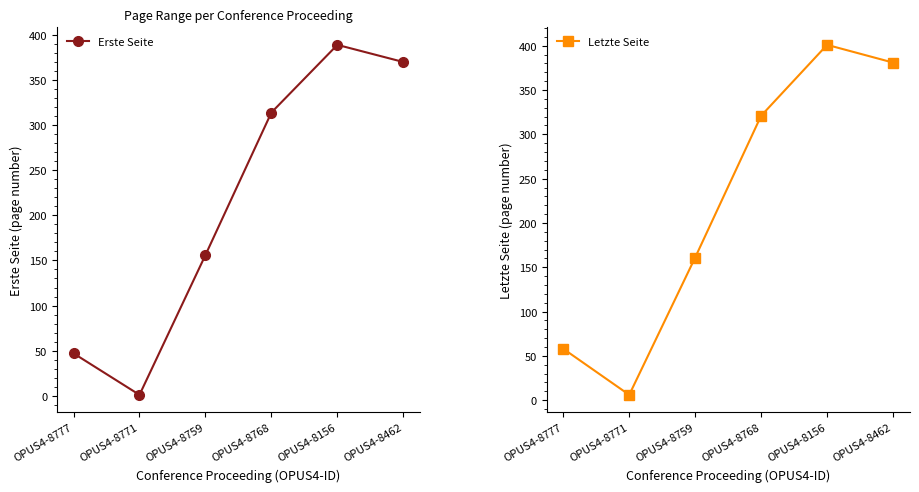

At which category does Letzte Seite reach its first local valley?

OPUS4-8771